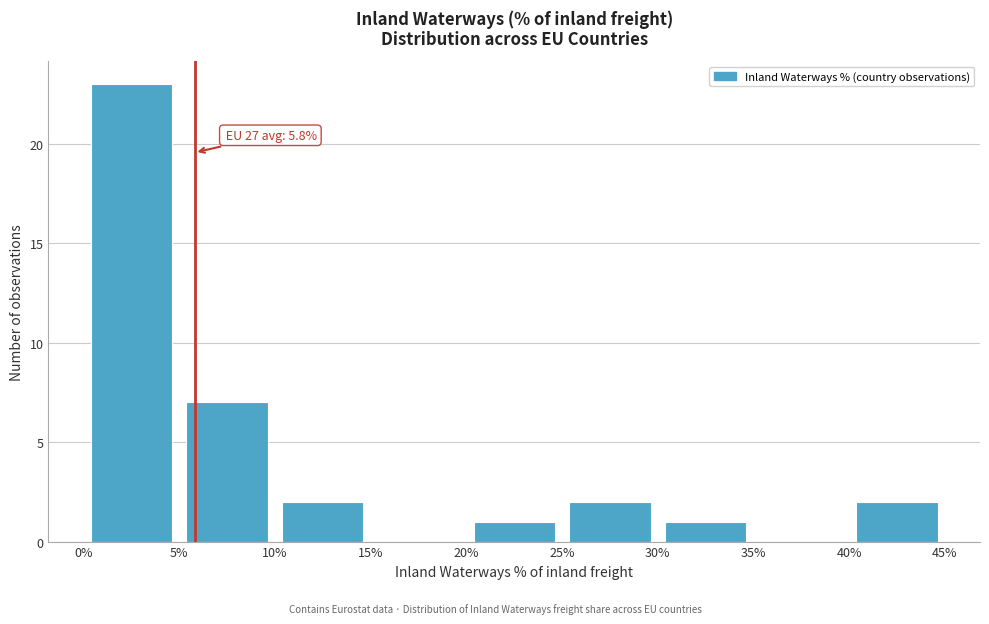

Over which range of the x-axis is the bar tallest?

0% to 5%